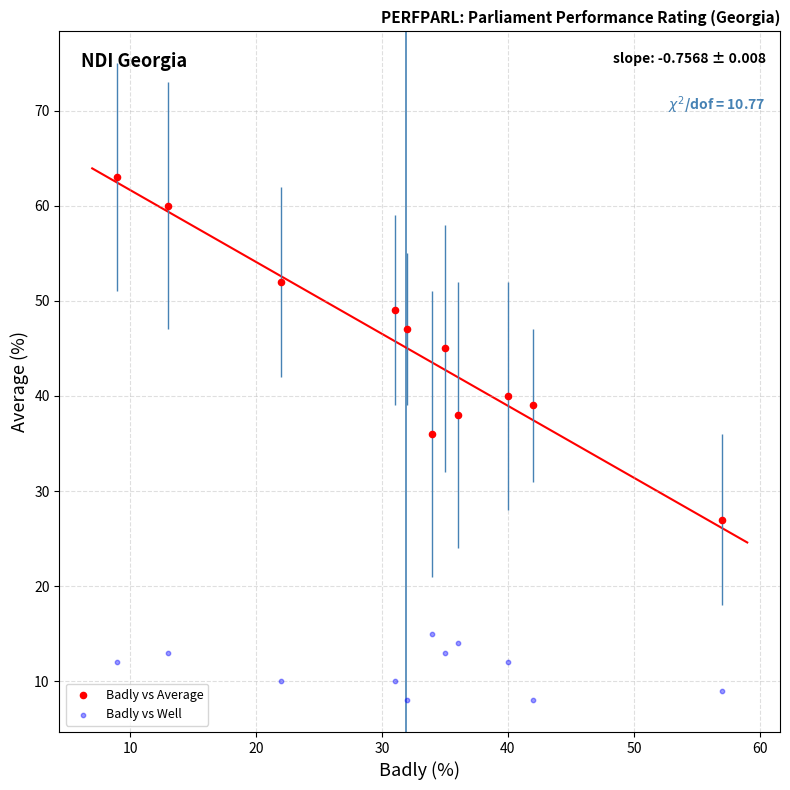

Across all data points, what is the range of X values (max minus min)?

48